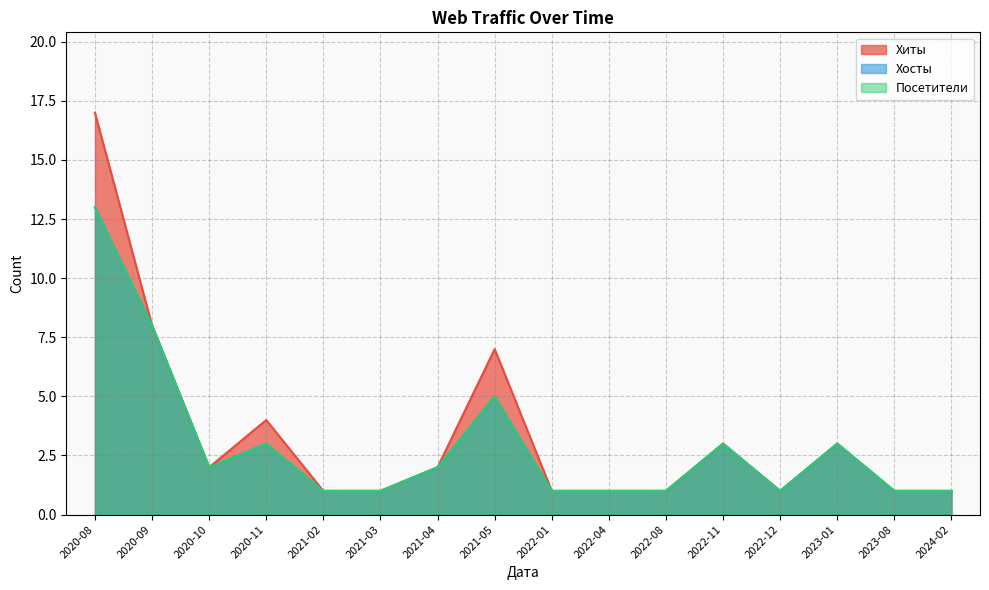

How many values in the Хиты series are below 2?

8